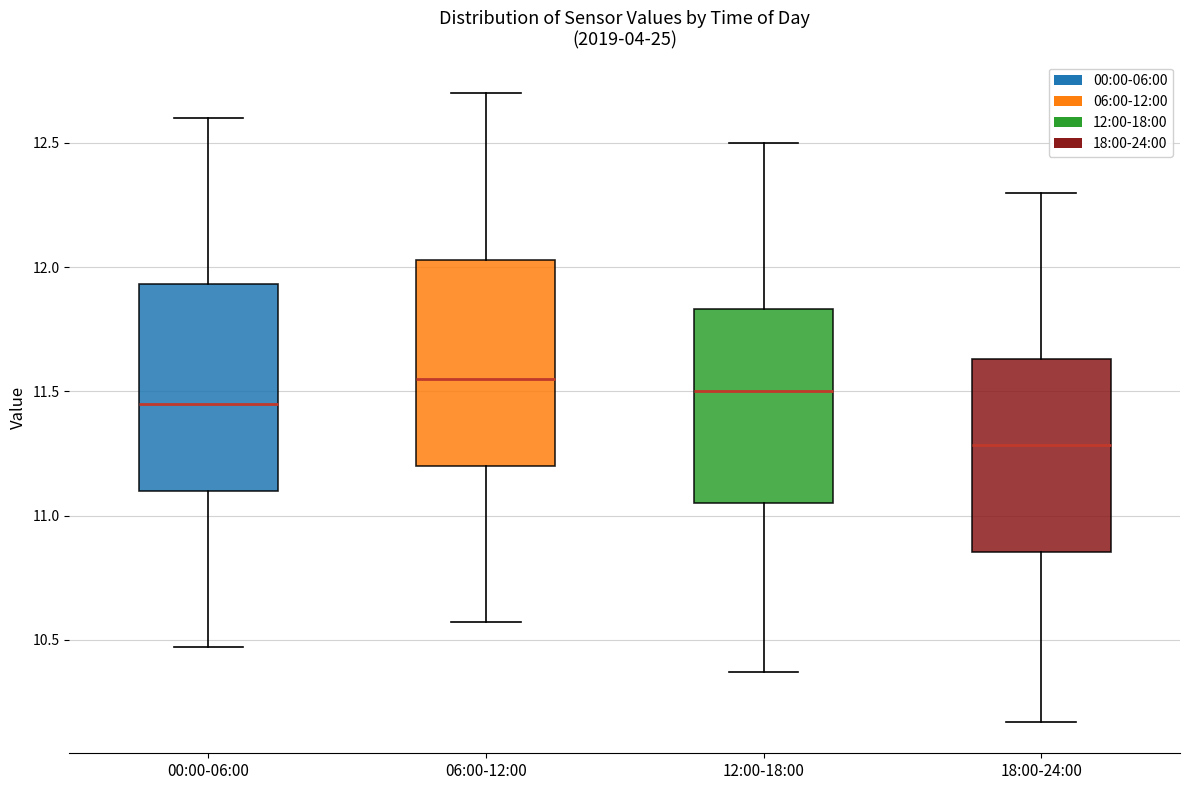

Which box's median line is the lowest?

18:00-24:00